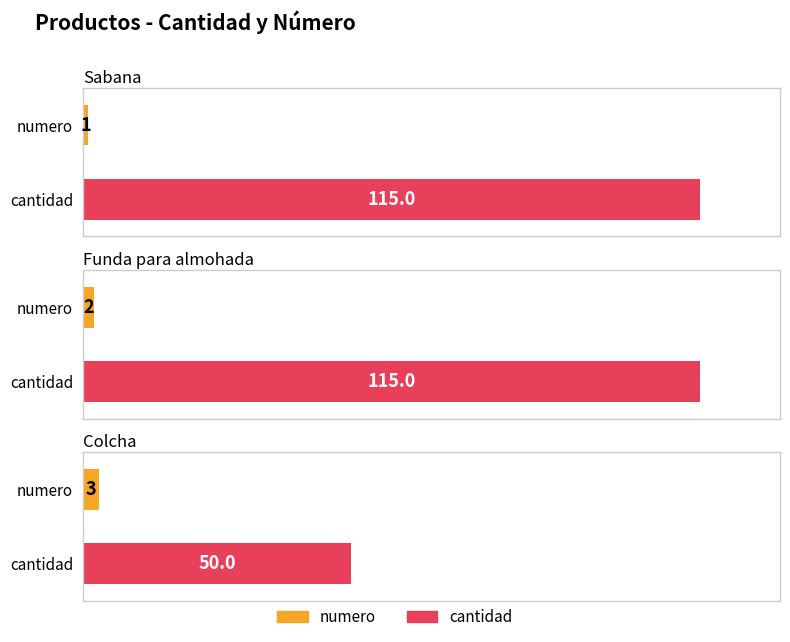

What is the total value across all series at Colcha?

53